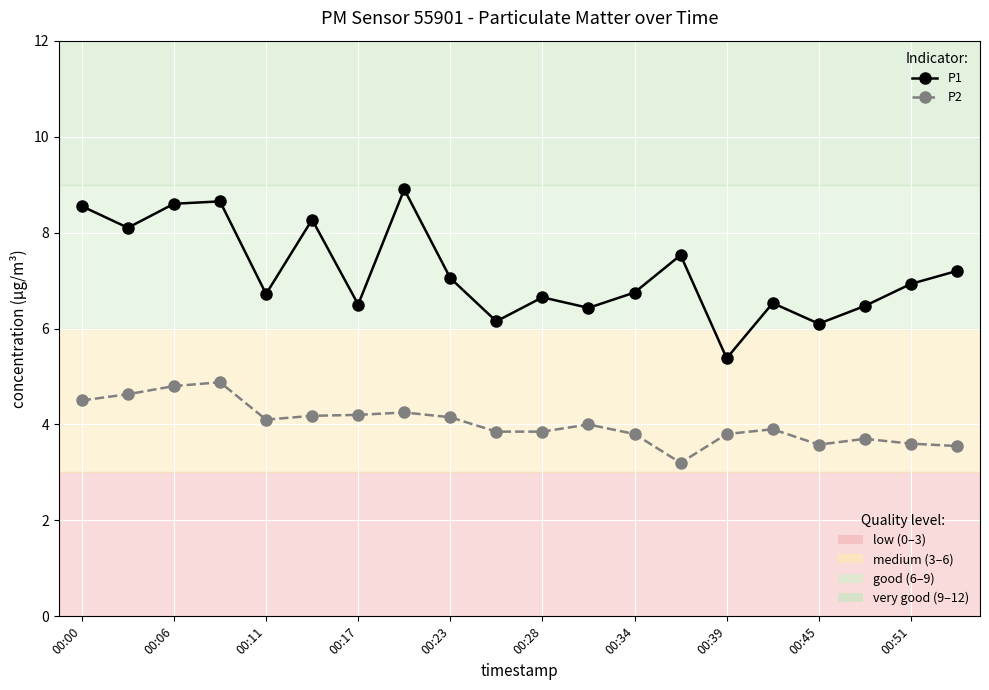

How many data points does each series have?

20